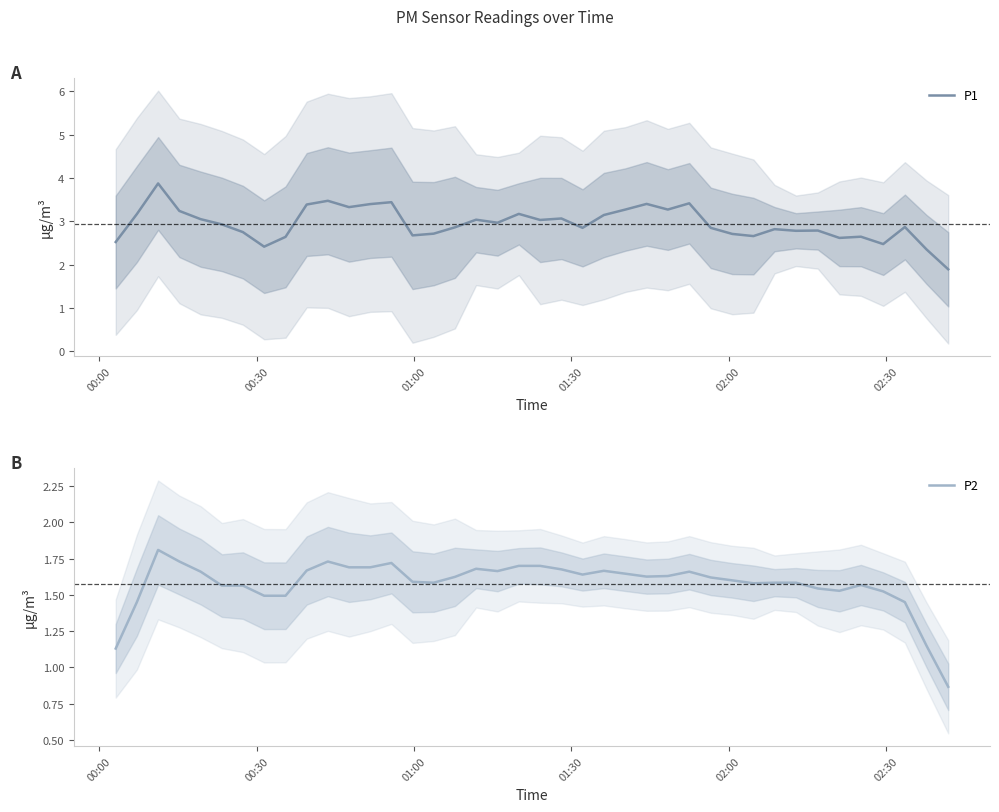

What is the minimum value for P1?

1.9